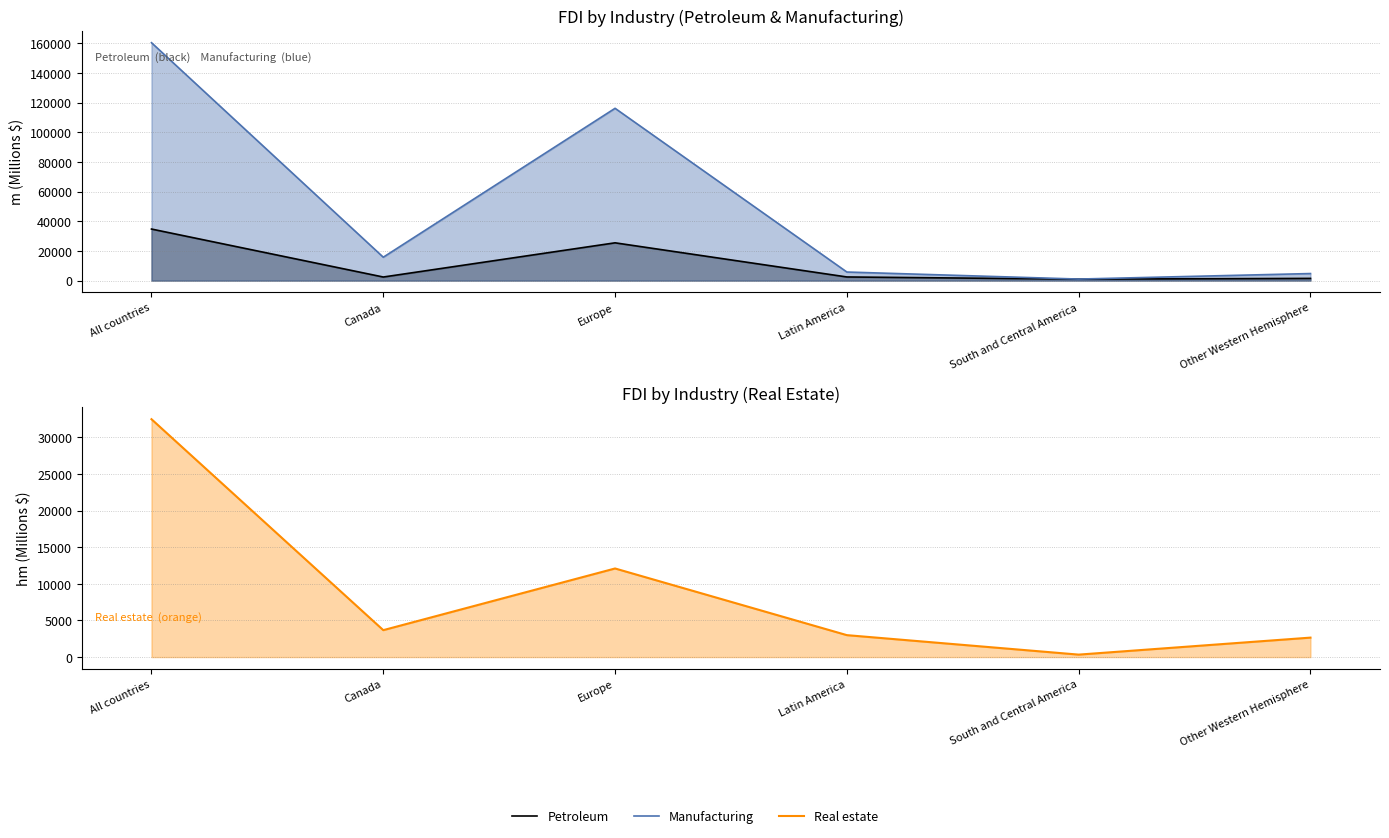

Rank the series by their maximum value, from highest to lowest.

Manufacturing, Petroleum, Real estate